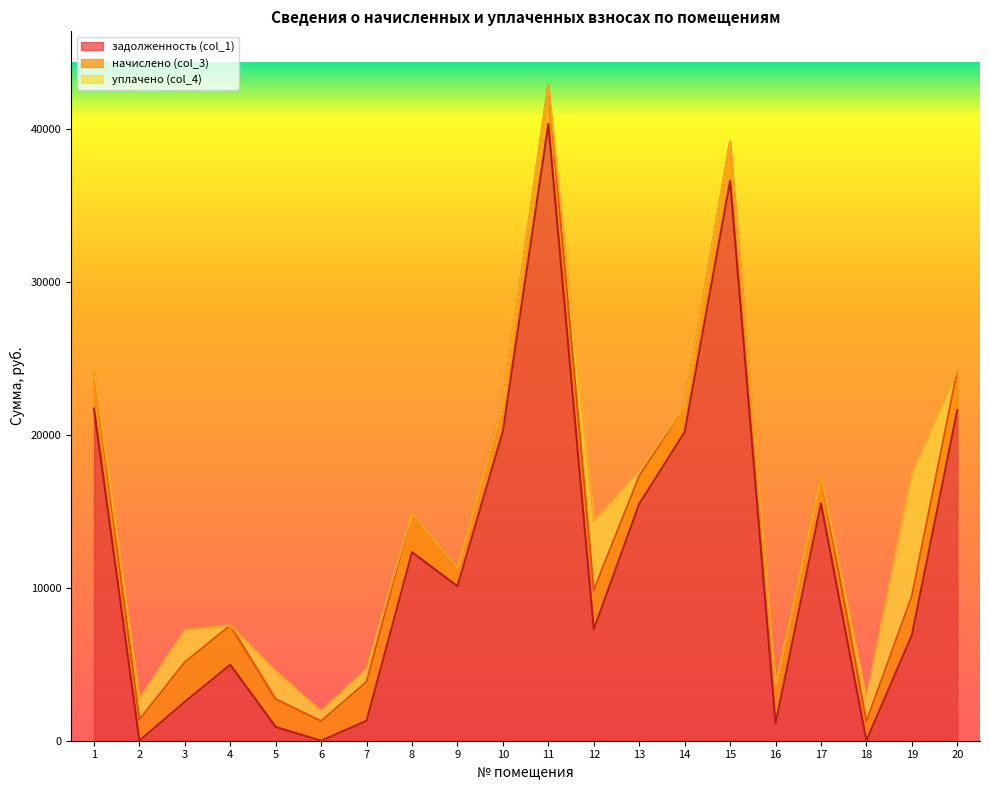

Does the chart display data point markers on the line(s)?

No